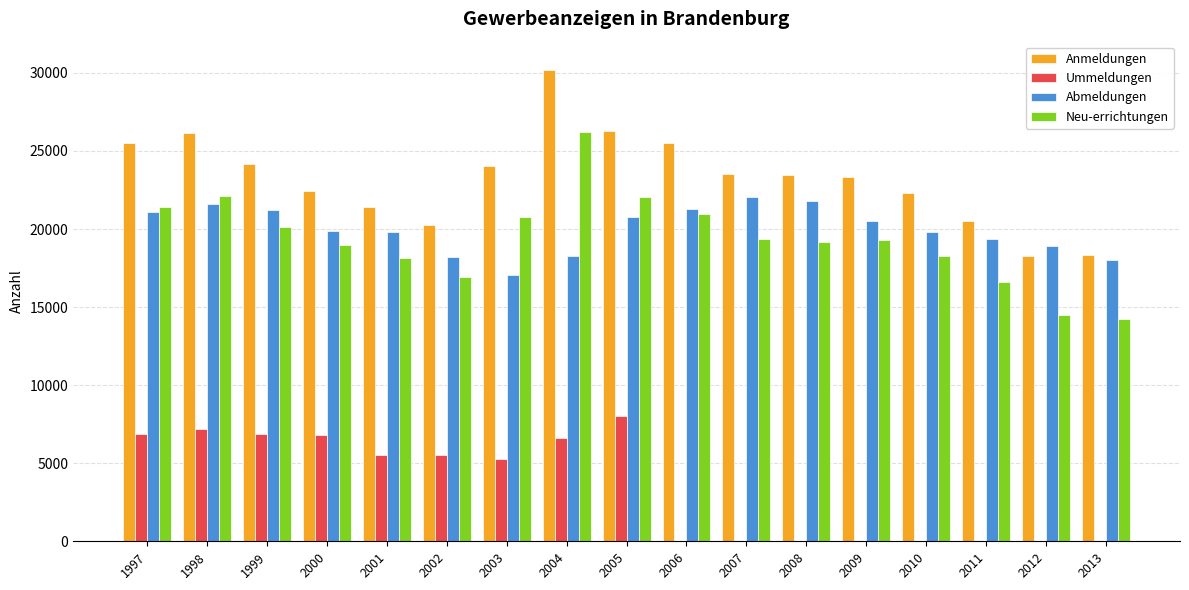

What is the sum of the Abmeldungen values at 2002 and 2001?

37987